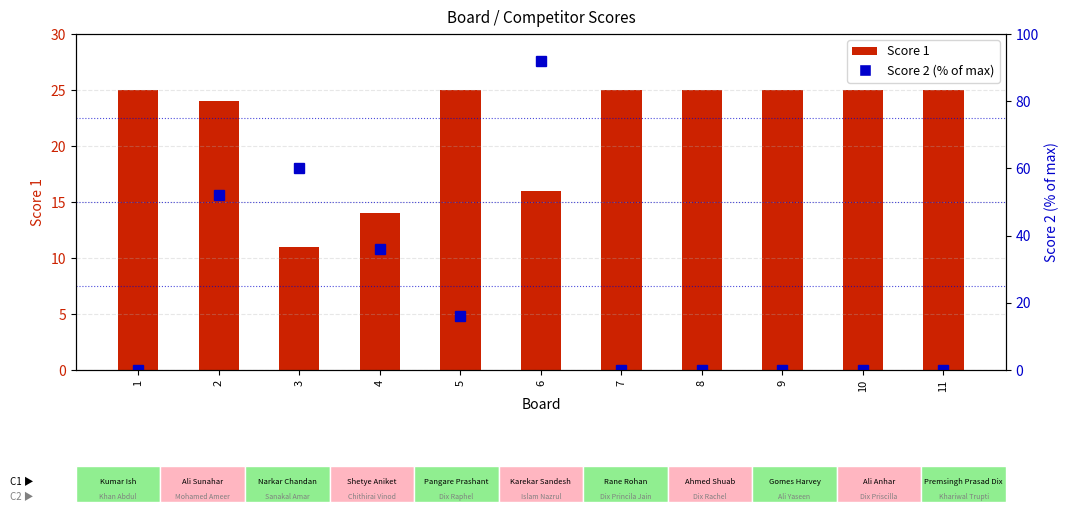

Which has a higher value, 1 or 2?

1